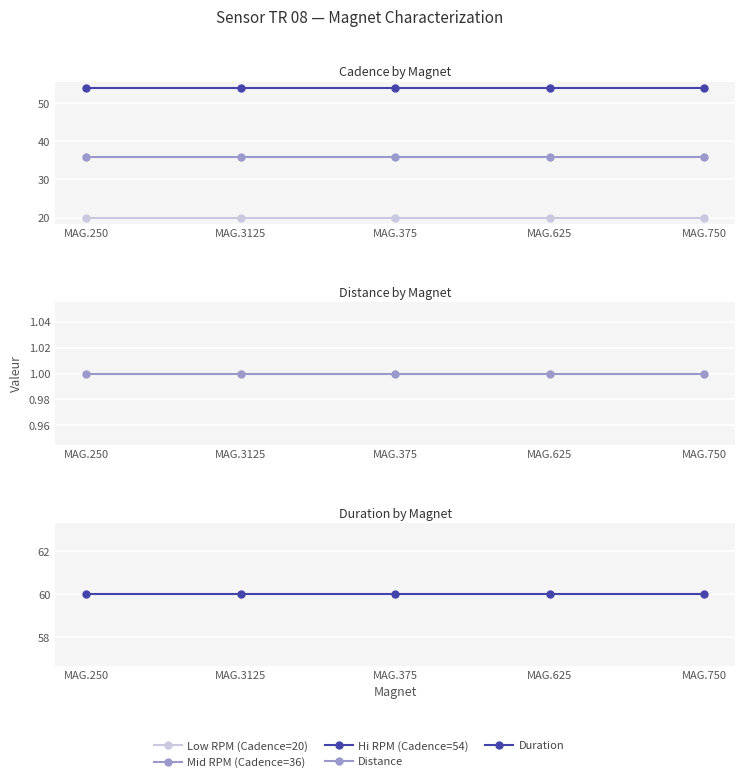

Between MAG.750 and MAG.3125, which is larger?

MAG.750